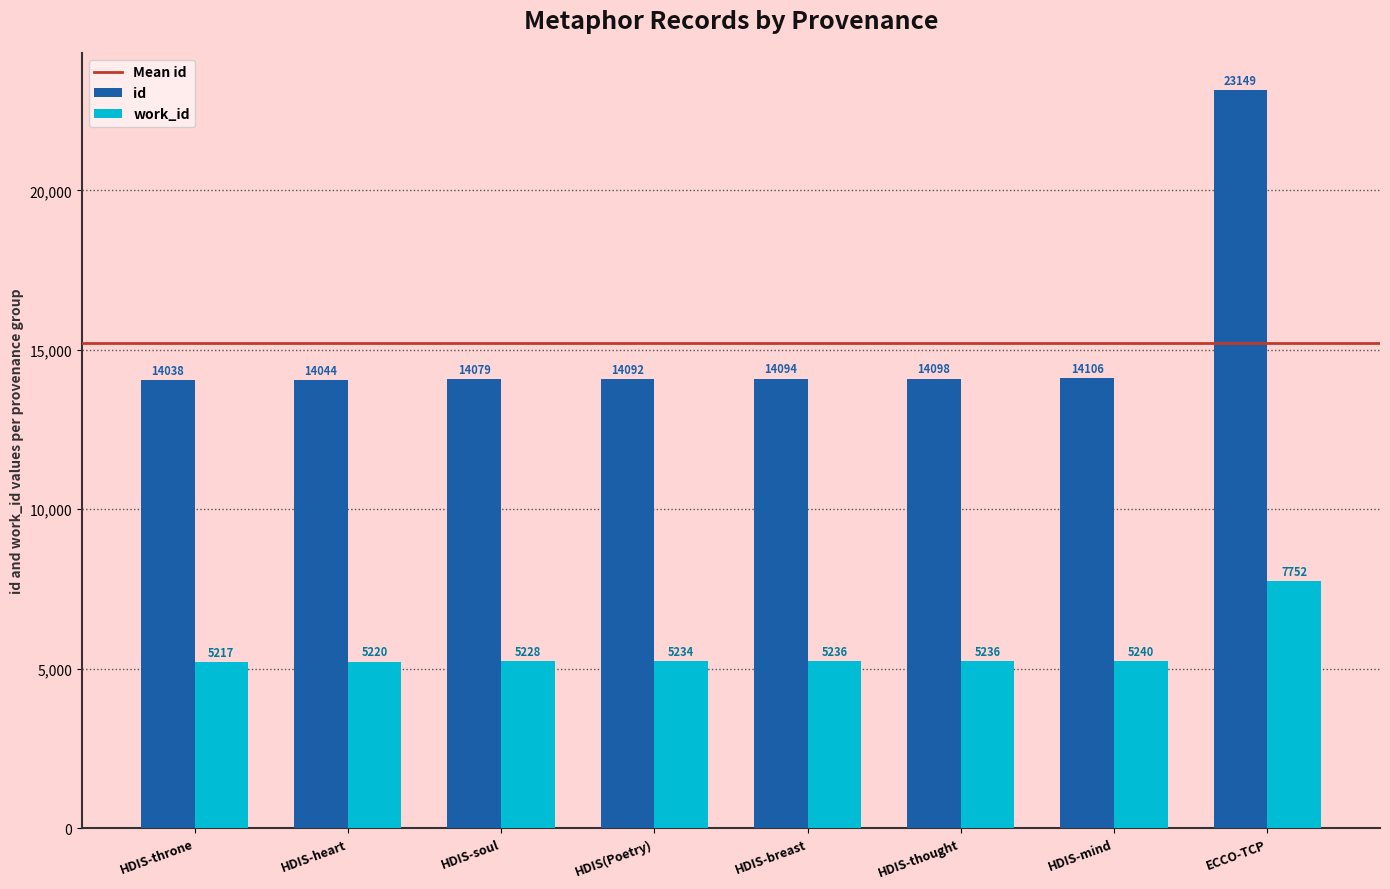

What is the minimum value for id?

14038